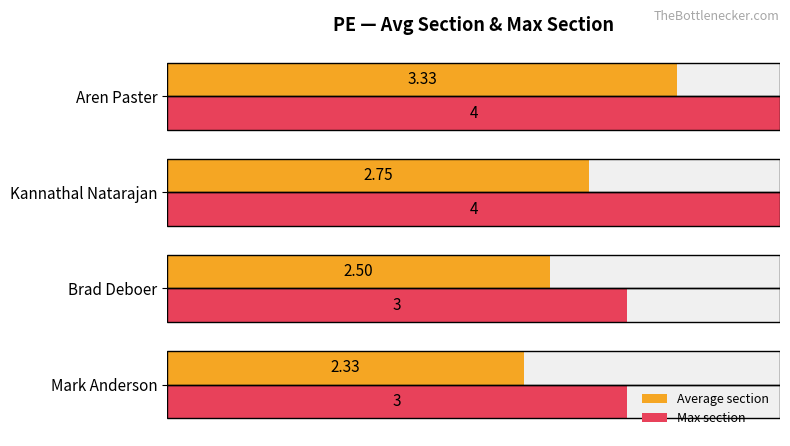

What is the minimum value shown in the chart?

2.3